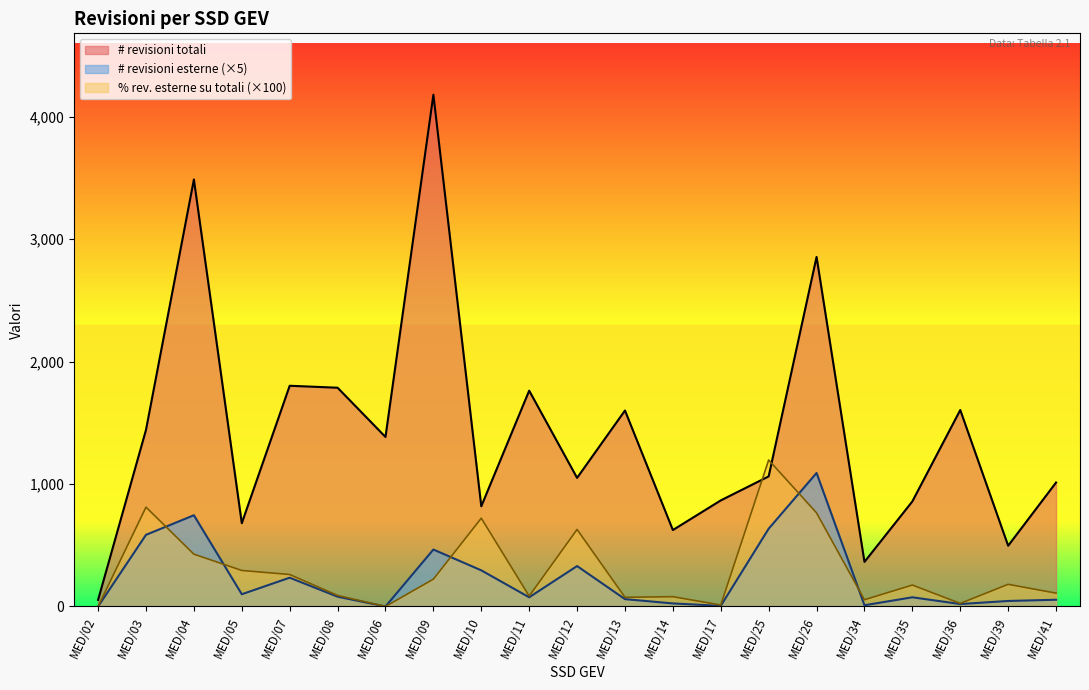

At which label does % revisioni esterne su revisioni totali reach its minimum?

MED/02